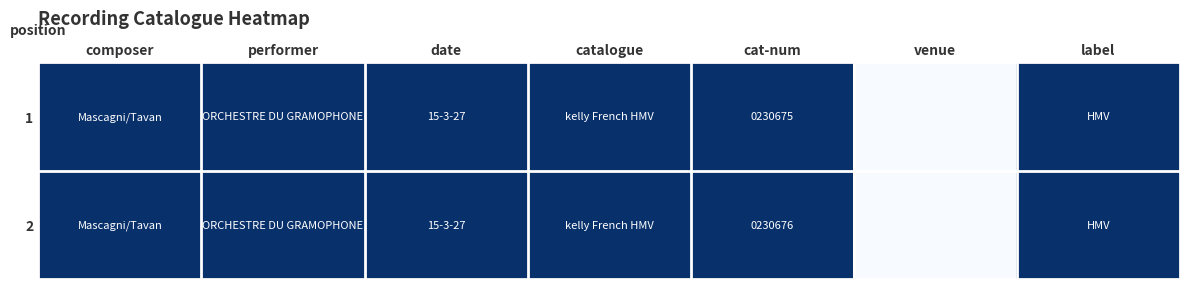

Between catalogue and cat-num, which is larger?

catalogue